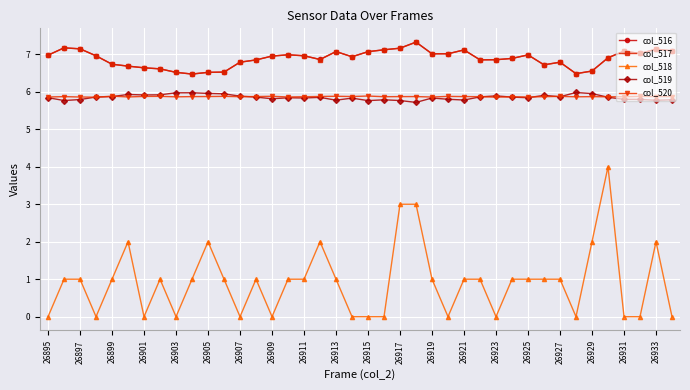

How many lines are shown in the chart?

5